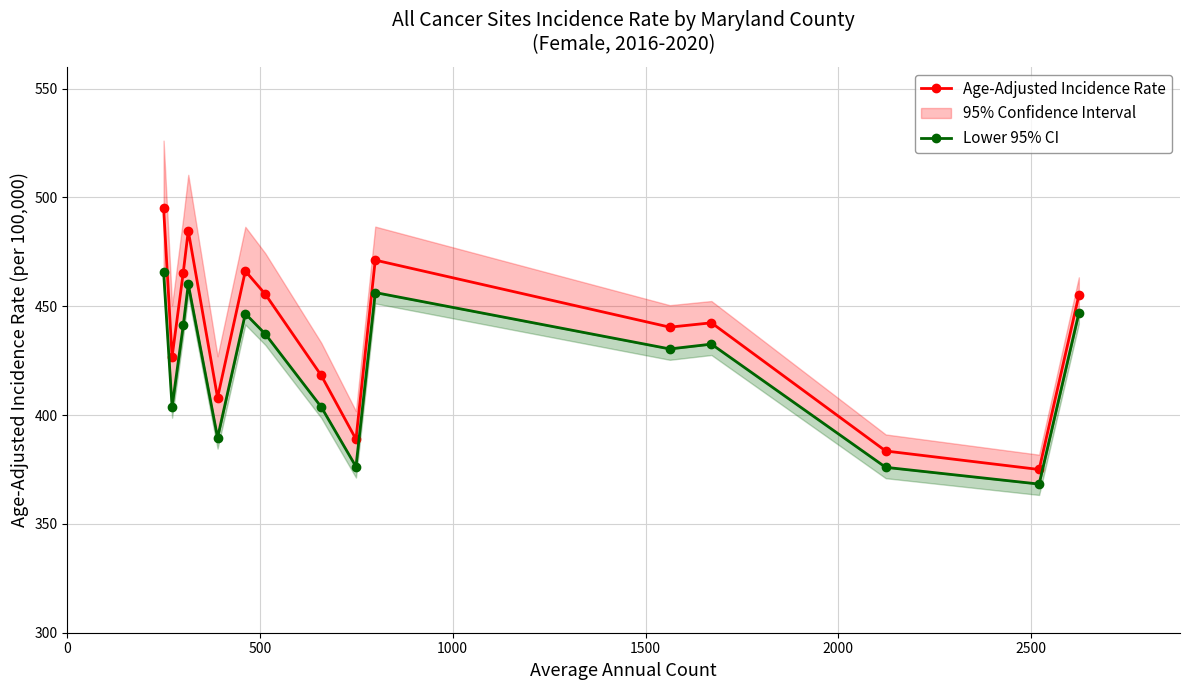

True or false: Age-Adjusted Incidence Rate has more than 2 points higher than both neighbors.

True